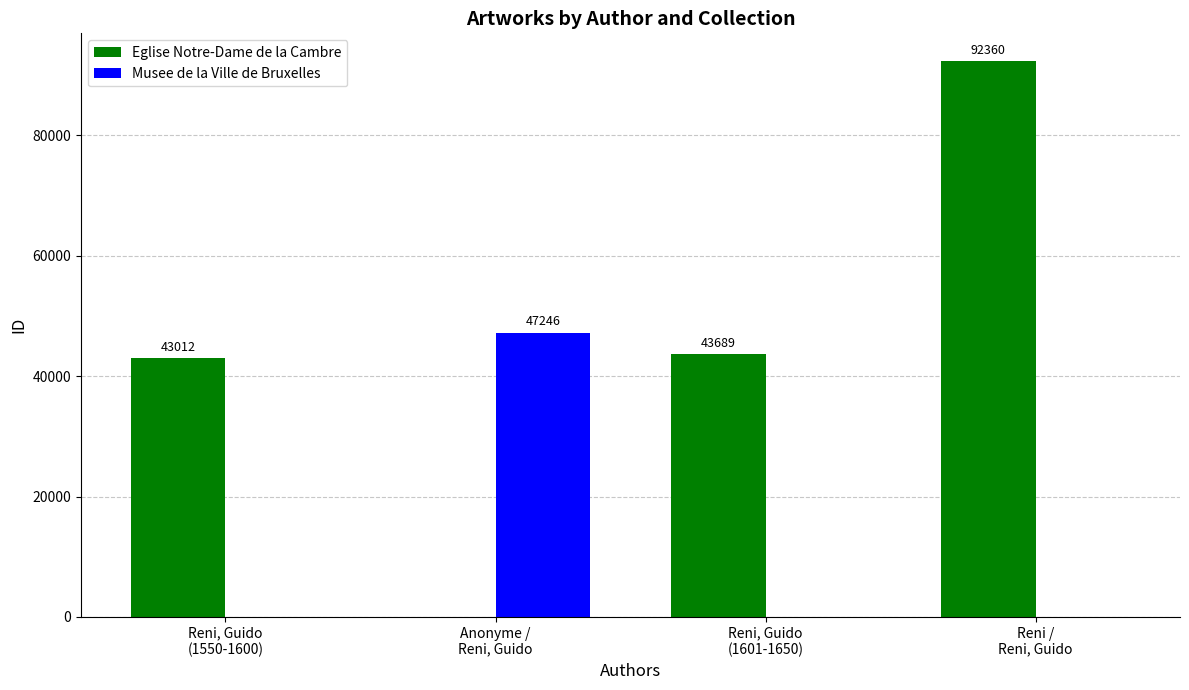

Is the value of Eglise Notre-Dame de la Cambre at Anonyme /
Reni, Guido greater than the value of Musee de la Ville de Bruxelles at Anonyme /
Reni, Guido?

No